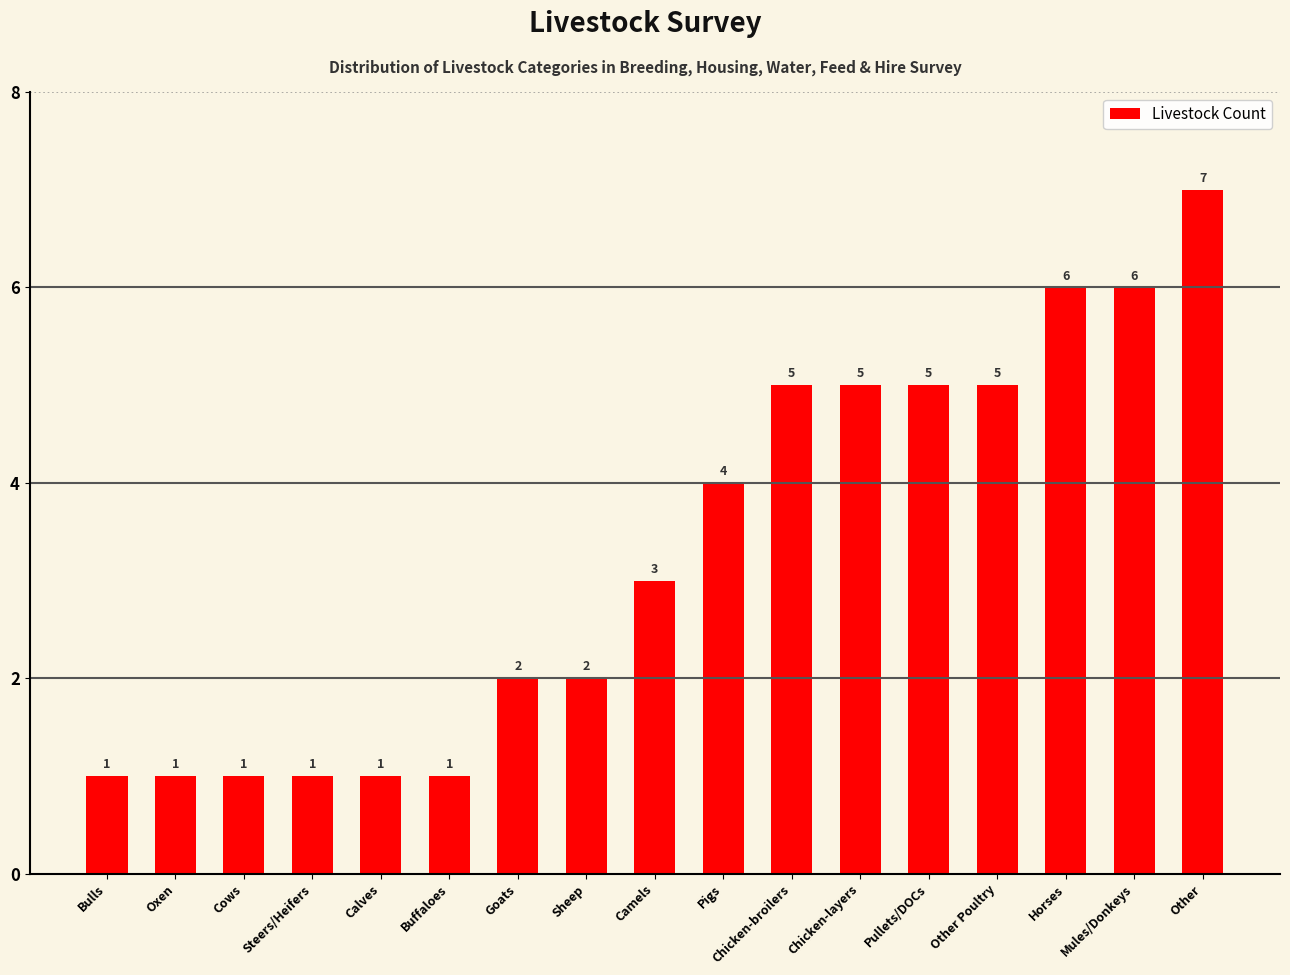

What is the sum of the values at Cows and Mules/Donkeys?

7